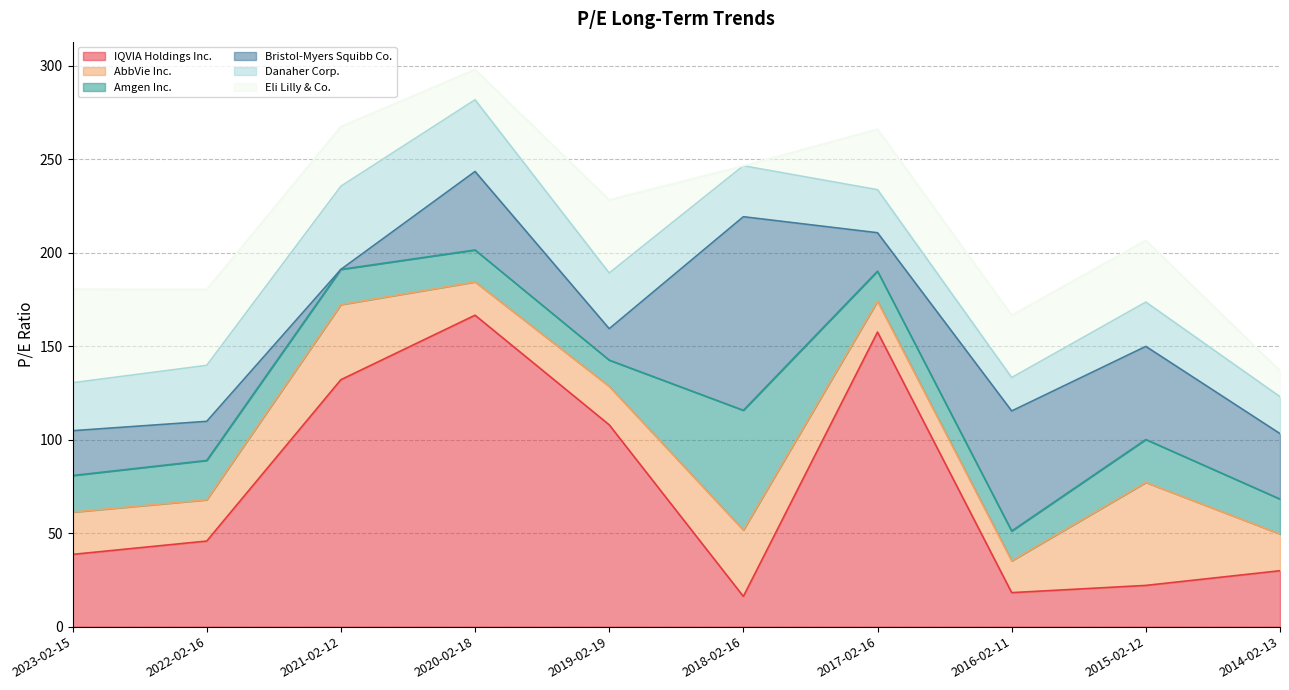

What is the greatest value displayed?

166.6